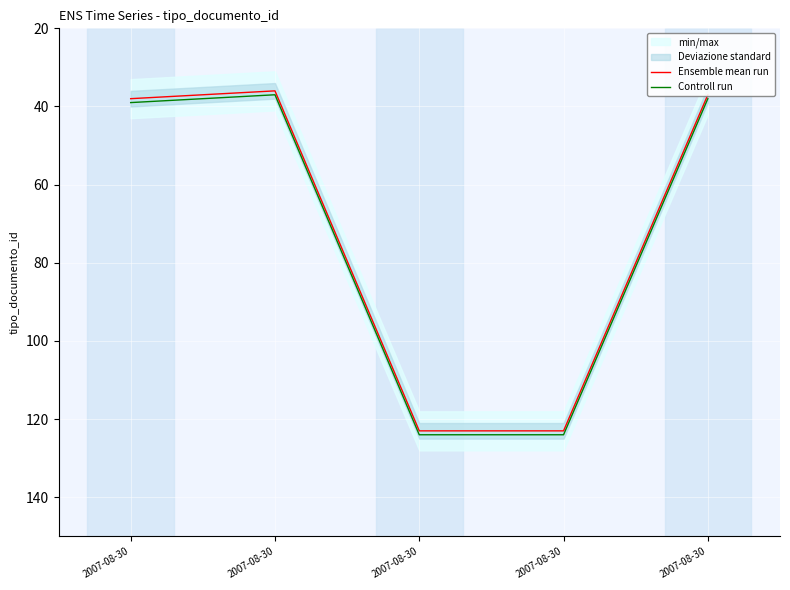

True or false: Ensemble mean run and Controll run cross at least once.

False